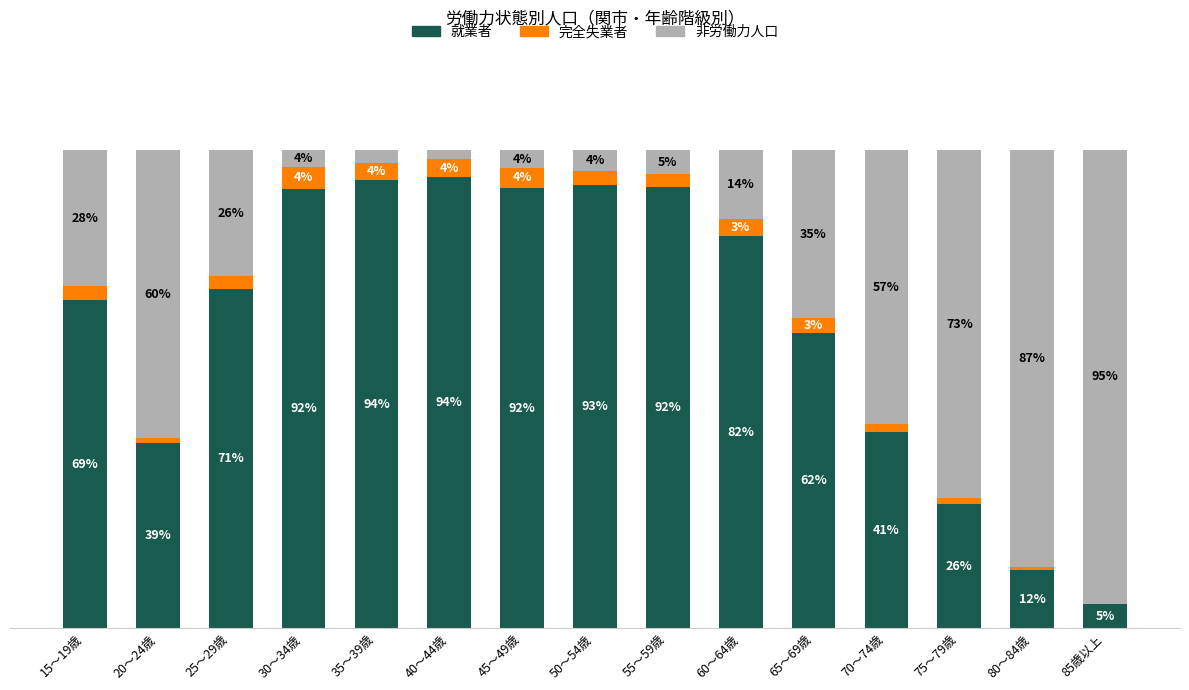

At which label does 完全失業者 first exceed 2?

15～19歳